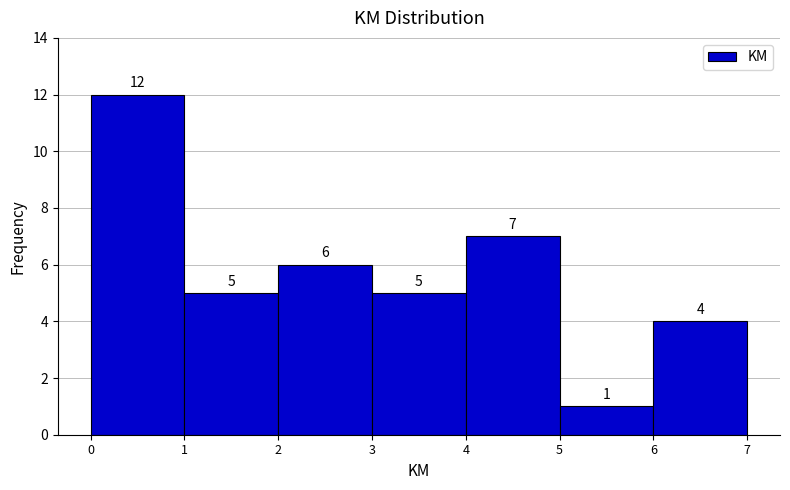

Reading left to right, transcribe this chart: for each bar, give the range it covers on the x-axis and its height.

0 to 1: 12
1 to 2: 5
2 to 3: 6
3 to 4: 5
4 to 5: 7
5 to 6: 1
6 to 7: 4